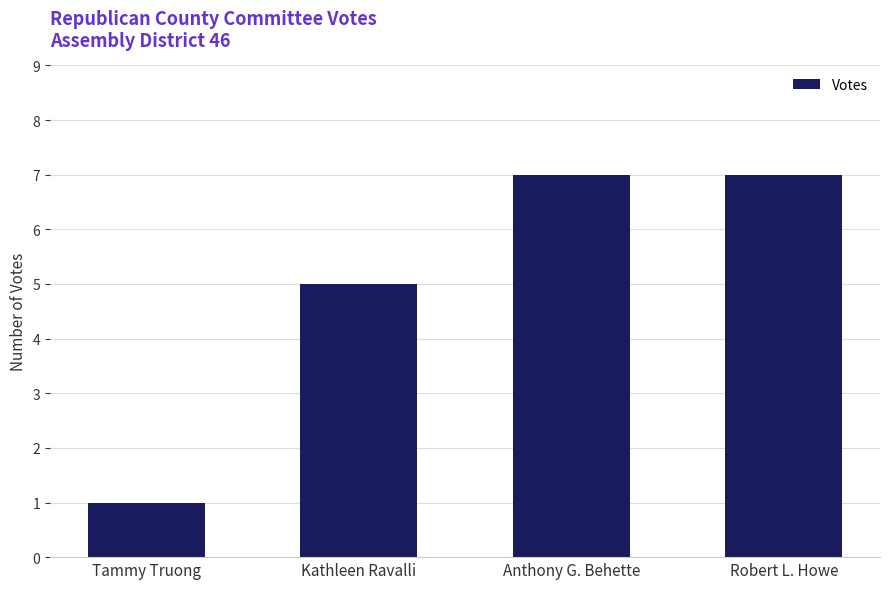

What is the ratio of the value at Tammy Truong to the value at Anthony G. Behette?

0.1